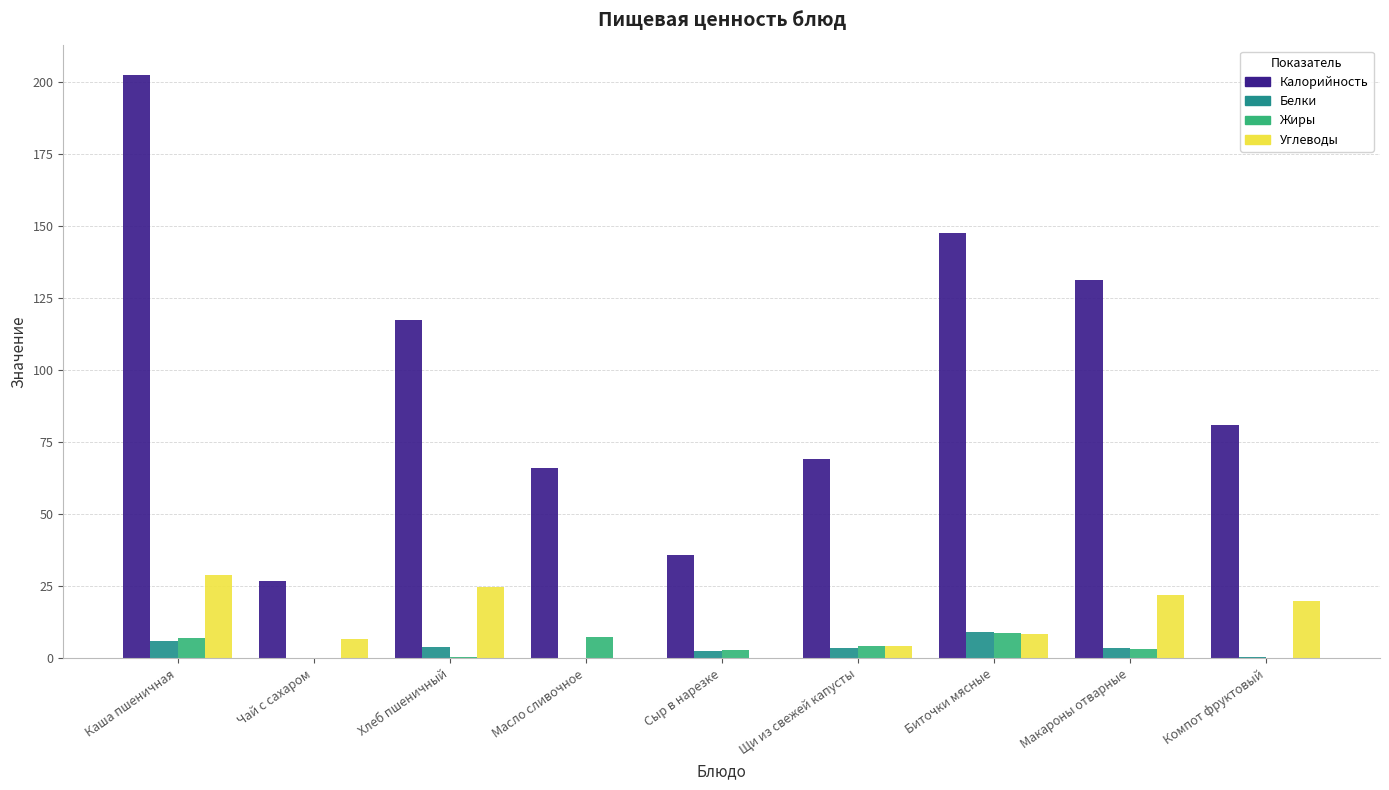

What value does the Калорийность series have at Сыр в нарезке?

35.9